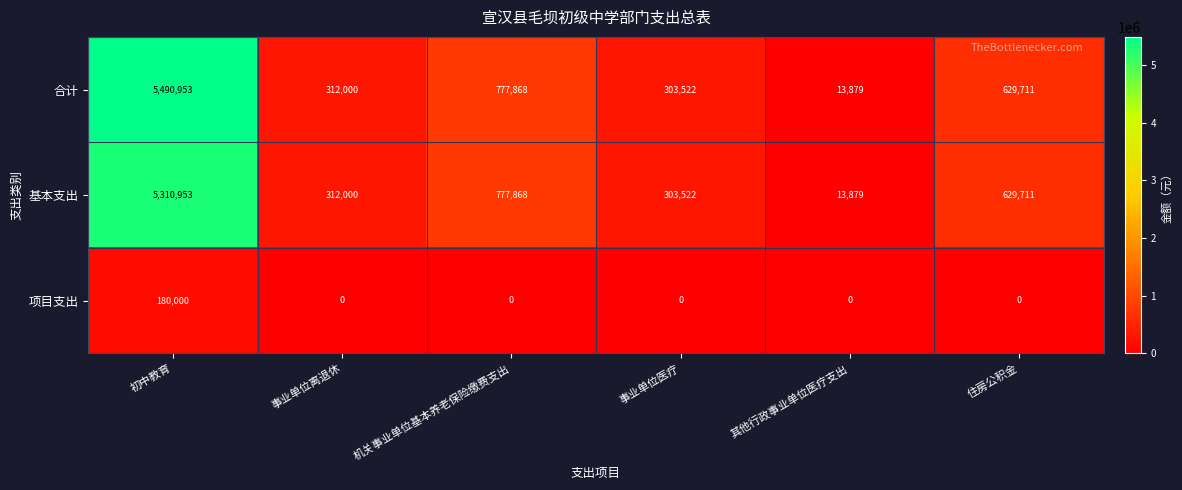

What is the difference between the maximum and minimum values in the 项目支出 series?

180000